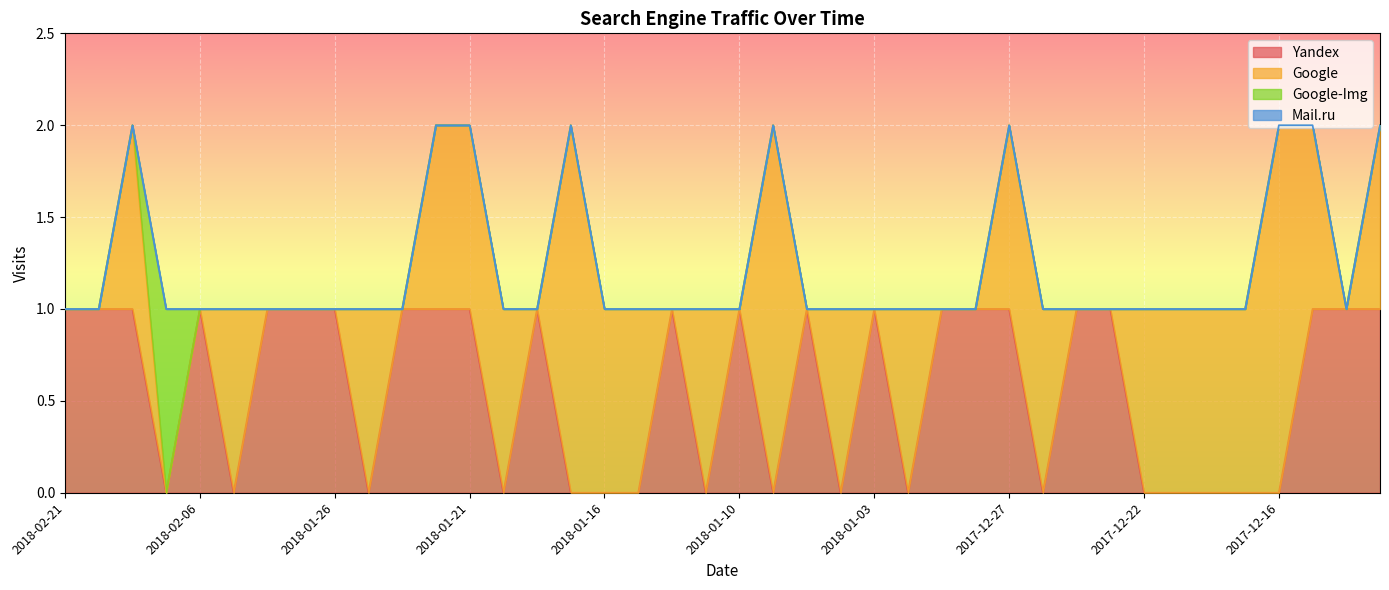

The Yandex series shows 1 at 2018-01-26. True or false?

True